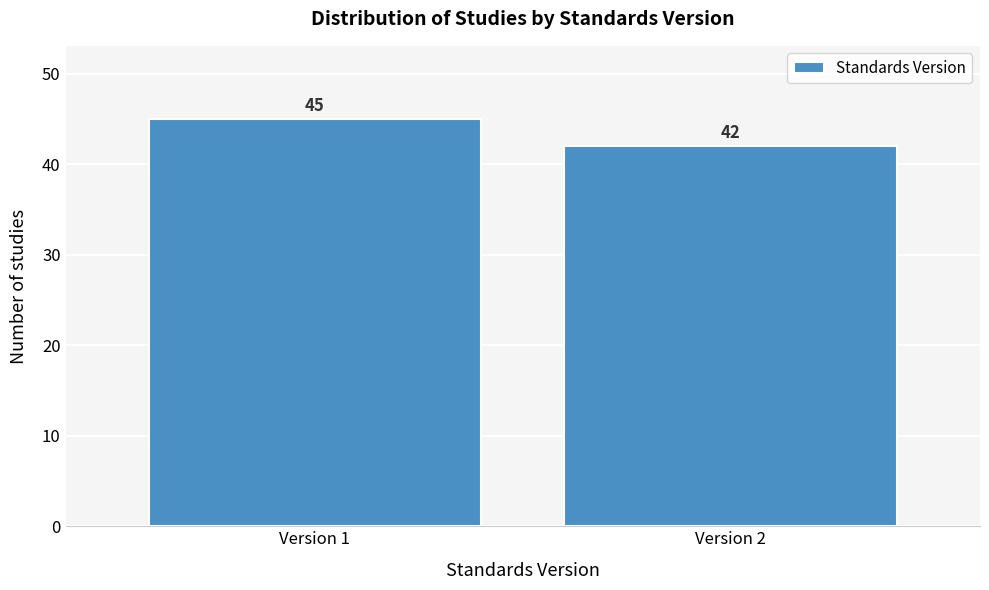

Reading left to right, list all the values displayed in this chart.

45	42